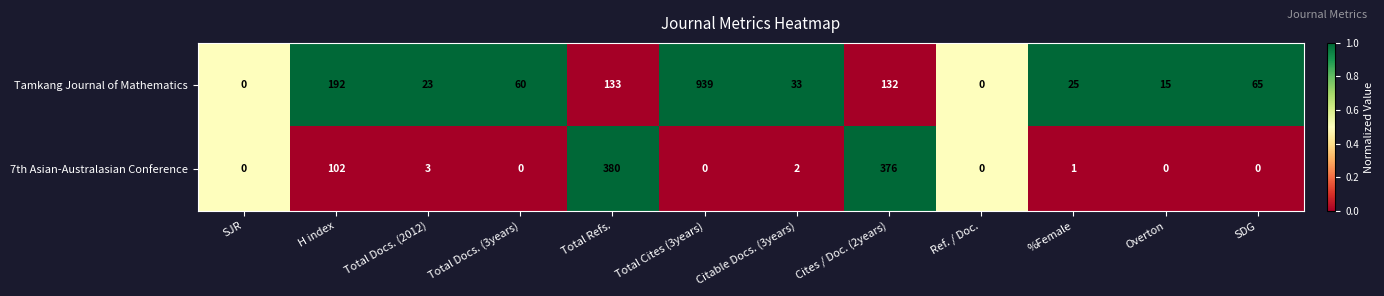

Which series has the largest range (max minus min)?

Tamkang Journal of Mathematics